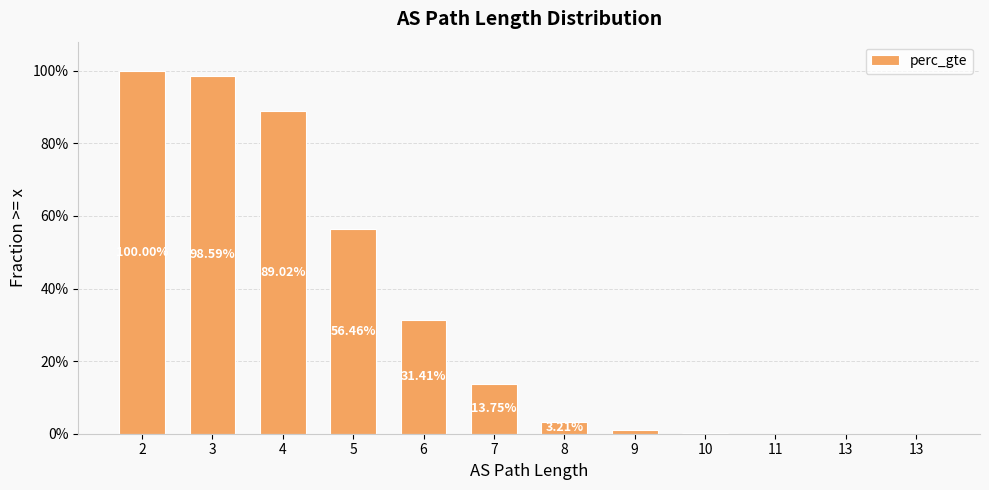

What is the maximum value shown in the chart?

1.0